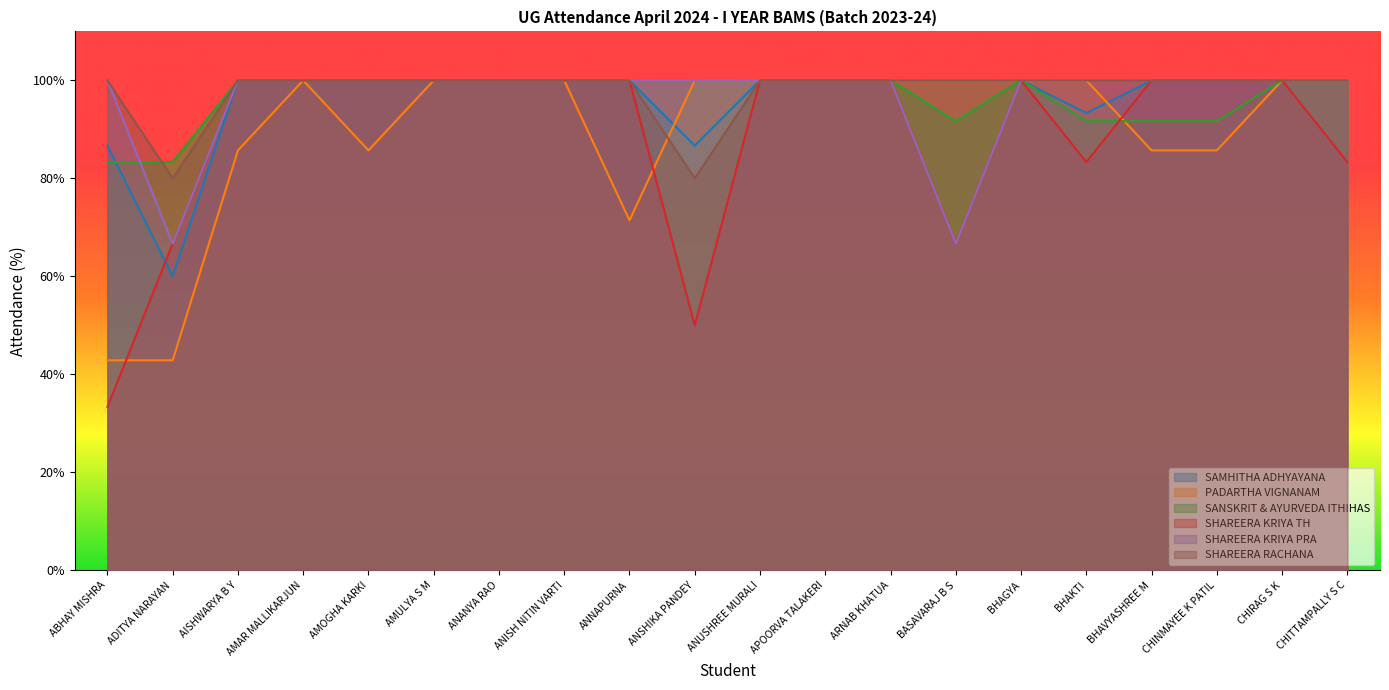

What are all the series names shown in the legend?

SAMHITHA ADHYAYANA, PADARTHA VIGNANAM, SANSKRIT & AYURVEDA ITHIHAS, SHAREERA KRIYA TH, SHAREERA KRIYA PRA, SHAREERA RACHANA